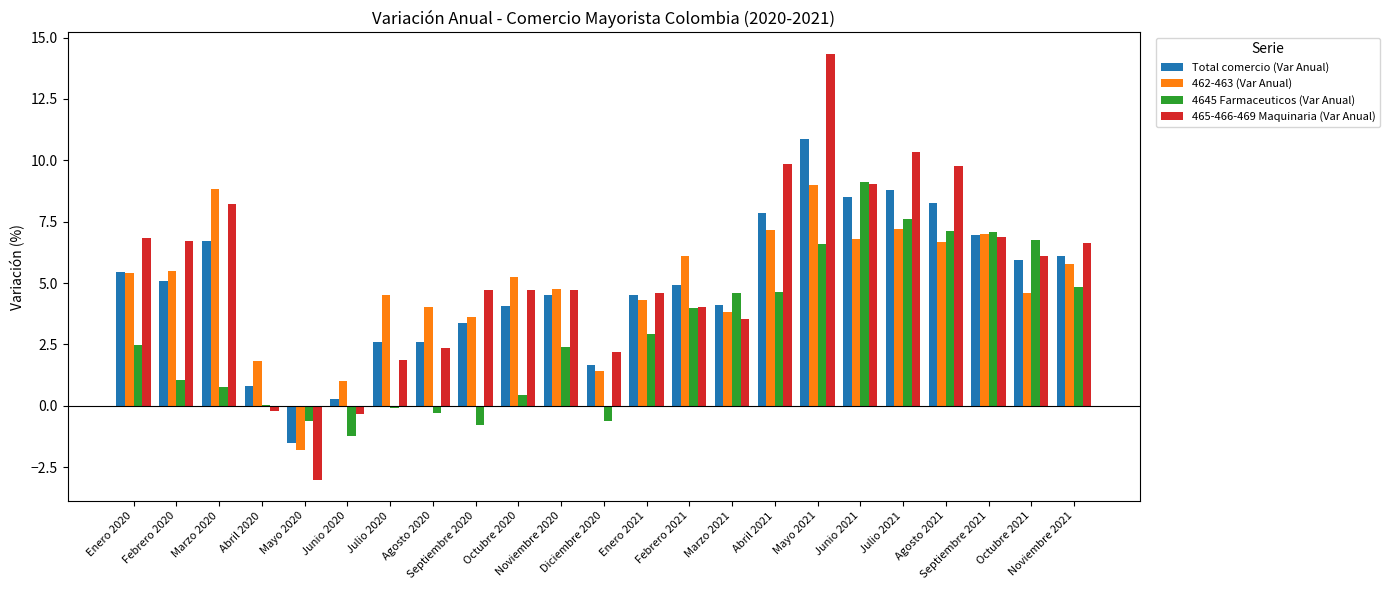

What is the sum of all 462-463 (Var Anual) values?

112.7